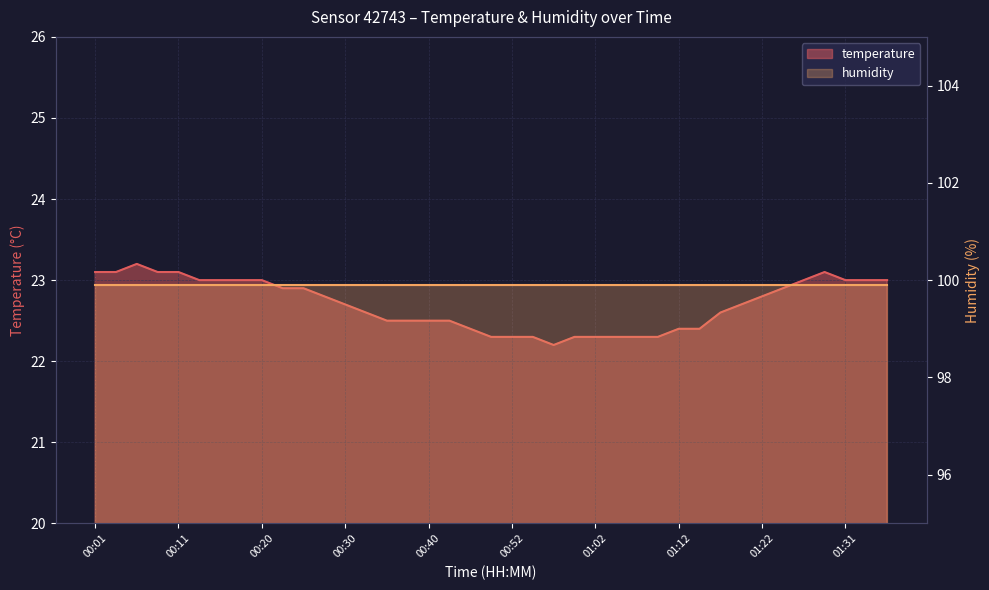

Rank the categories by value from lowest to highest.

00:57, 00:50, 00:52, 00:54, 00:59, 01:02, 01:04, 01:07, 01:09, 00:47, 01:12, 01:14, 00:35, 00:37, 00:40, 00:42, 00:33, 01:17, 00:30, 01:19, 00:28, 01:22, 00:23, 00:25, 01:24, 00:13, 00:16, 00:18, 00:20, 01:26, 01:31, 01:34, 01:36, 00:01, 00:03, 00:08, 00:11, 01:29, 00:06